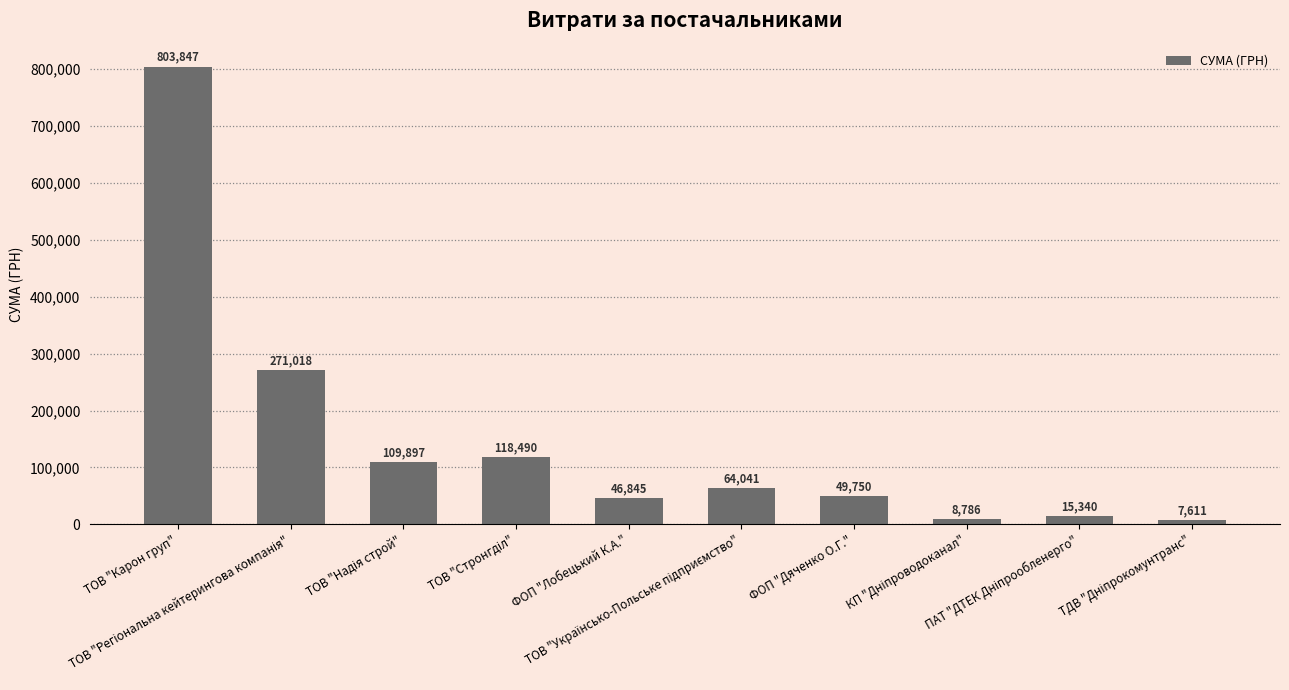

What is the smallest value displayed?

7611.0